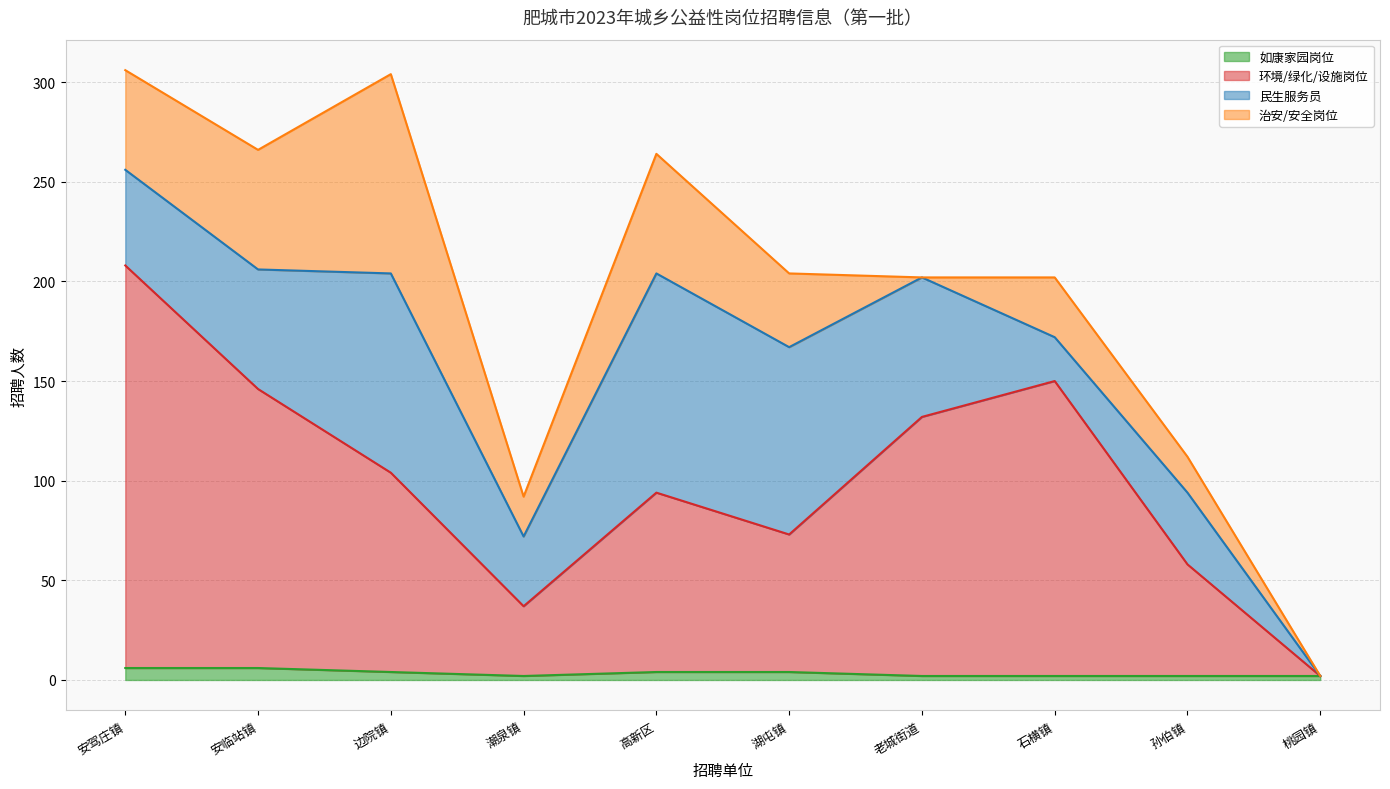

What are all the series names shown in the legend?

如康家园岗位, 环境/绿化/设施岗位, 民生服务员, 治安/安全岗位